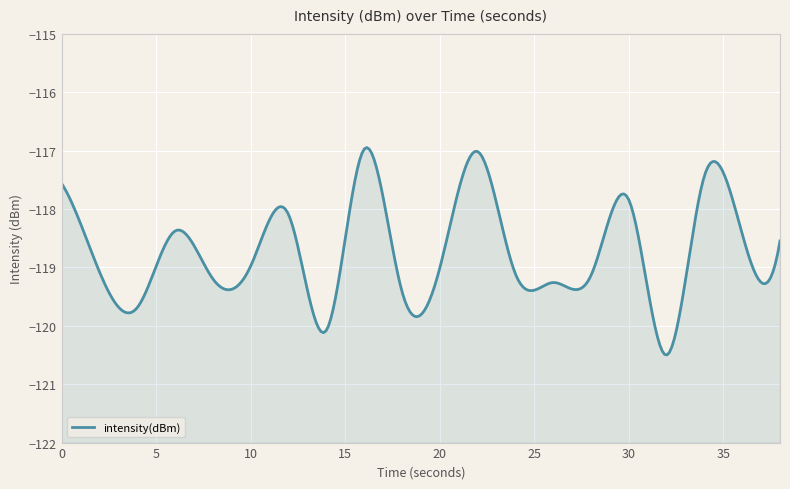

List the labels in order of value, smallest first.

32, 14, 4, 18, 26, 8, 28, 24, 2, 20, 10, 38, 36, 6, 12, 30, 0, 34, 22, 16